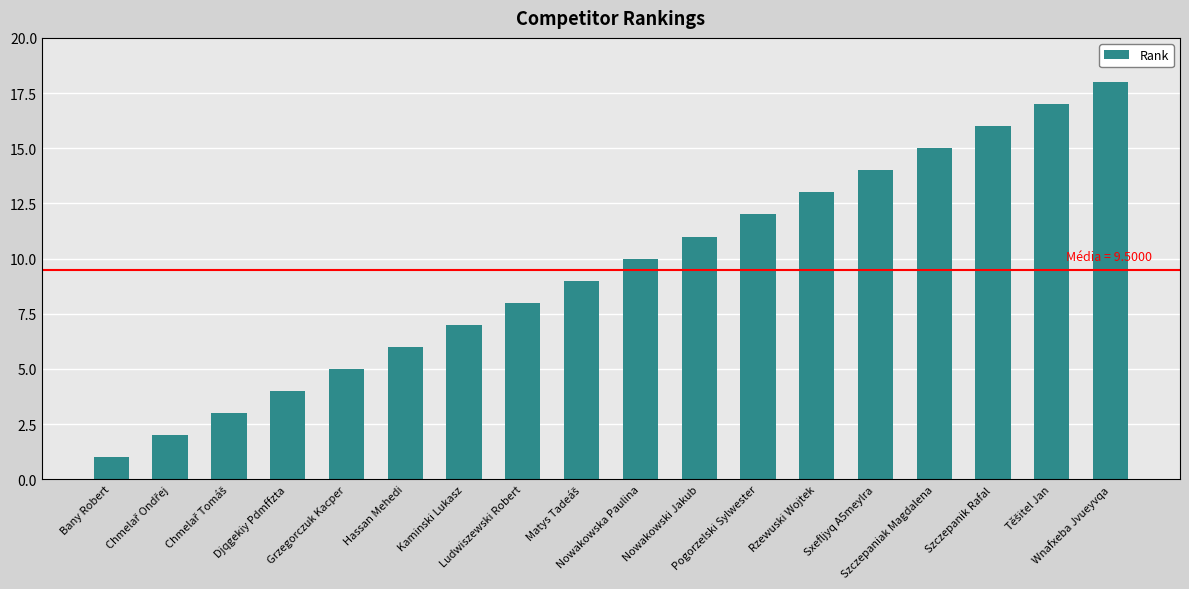

Does the chart contain stacked bars?

No